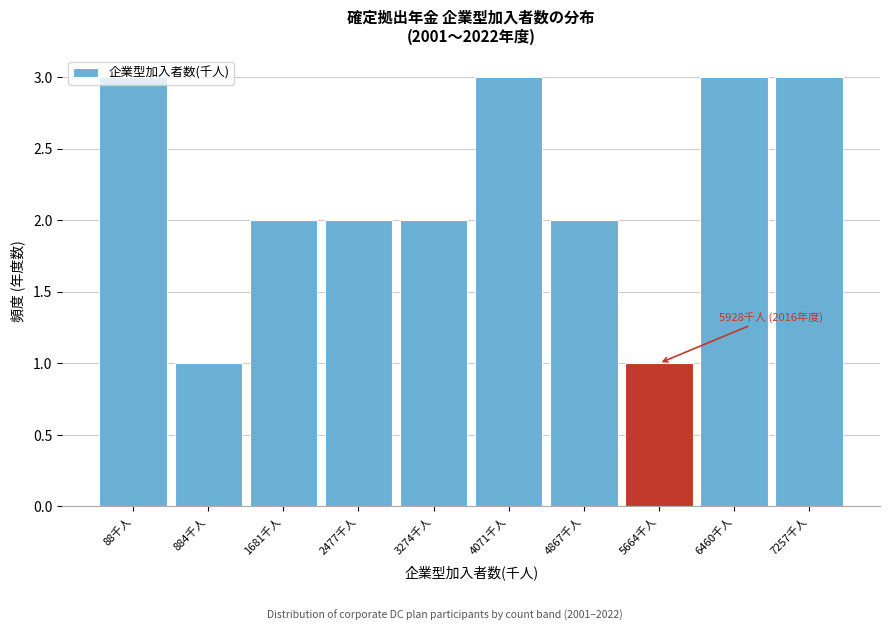

What is the label of the 4th bar from the left?

2477千人